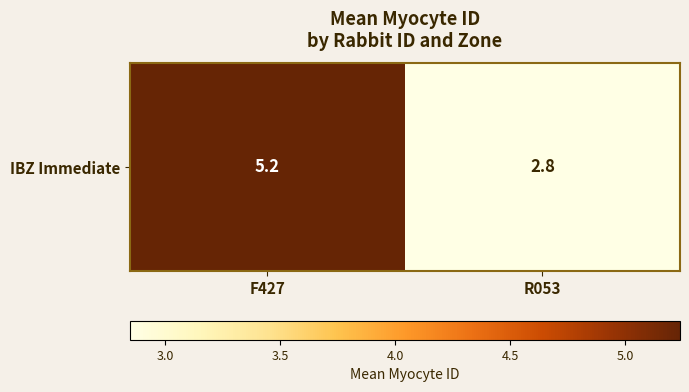

What is the sum of the values at R053 and F427?

8.1